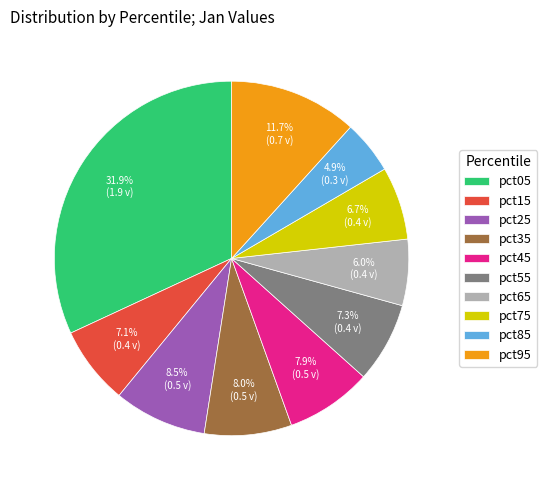

How many segments does this pie chart have?

10